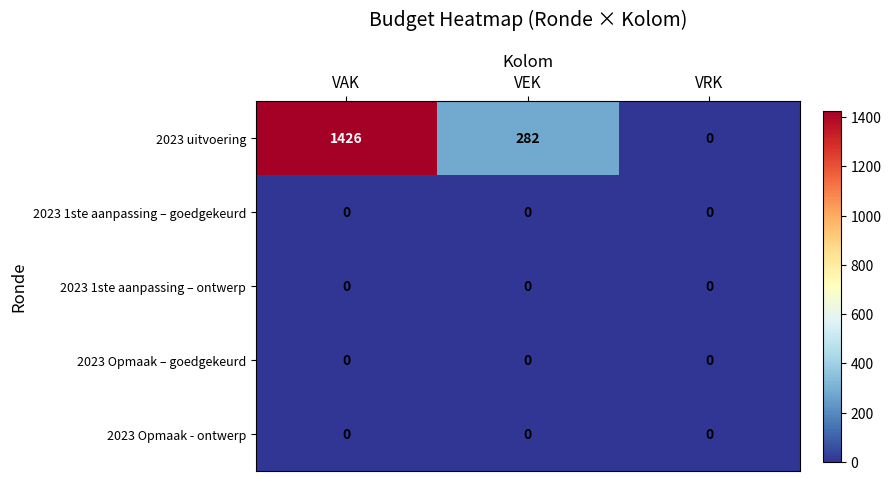

At which category is the sum across all series the highest?

VAK